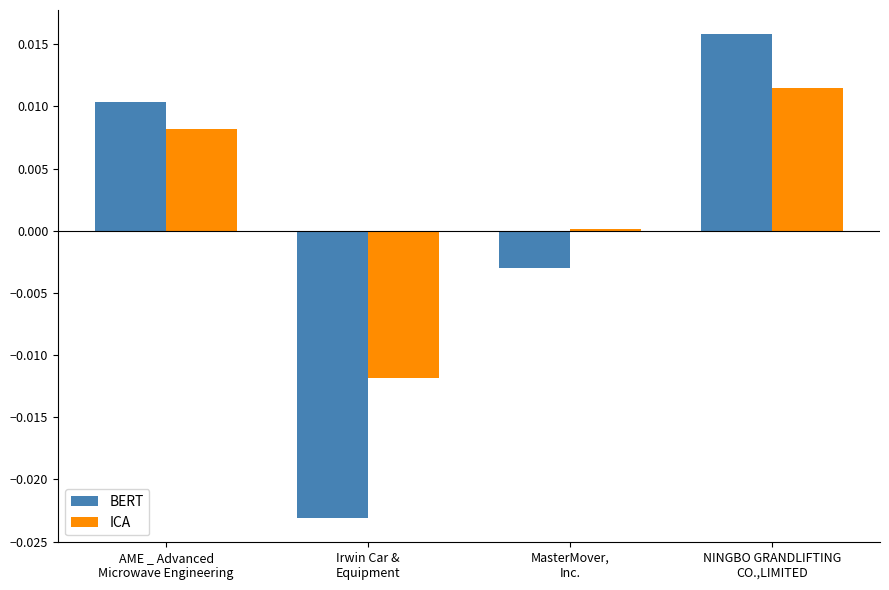

How many data points in BERT are less than 0?

2